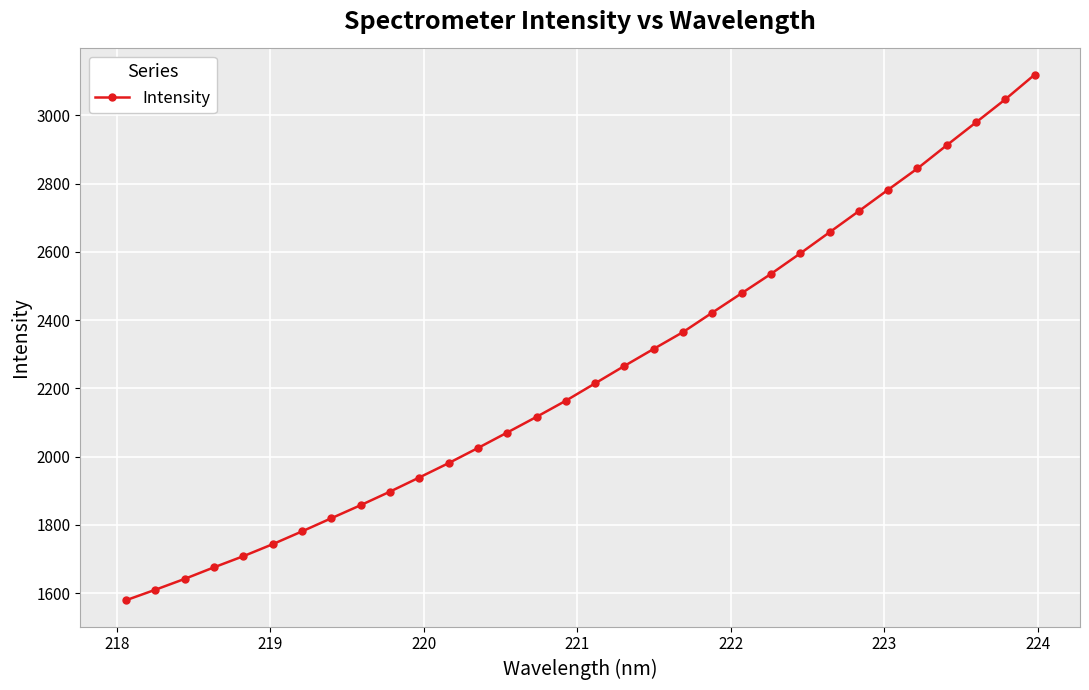

What is the smallest value displayed?

1579.1